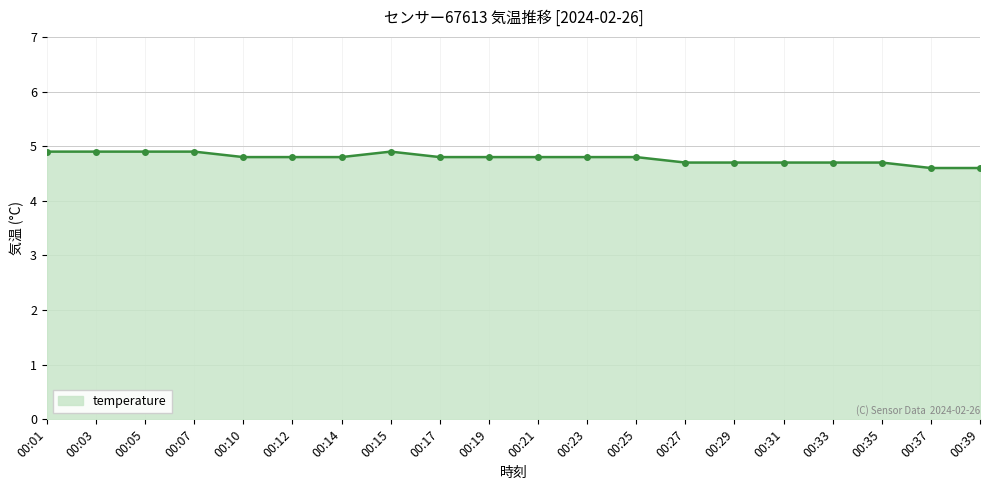

What is the change in value from 00:05 to 00:37?

-0.3